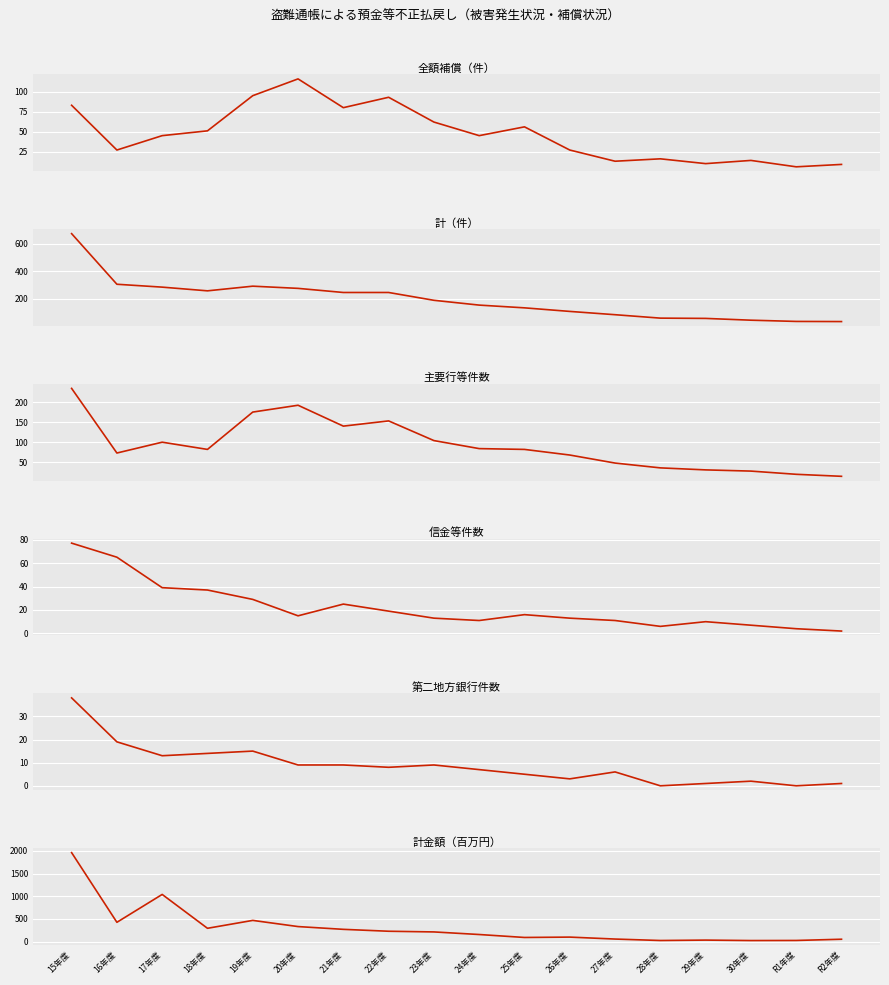

At how many categories does at least one series exceed 235?

8